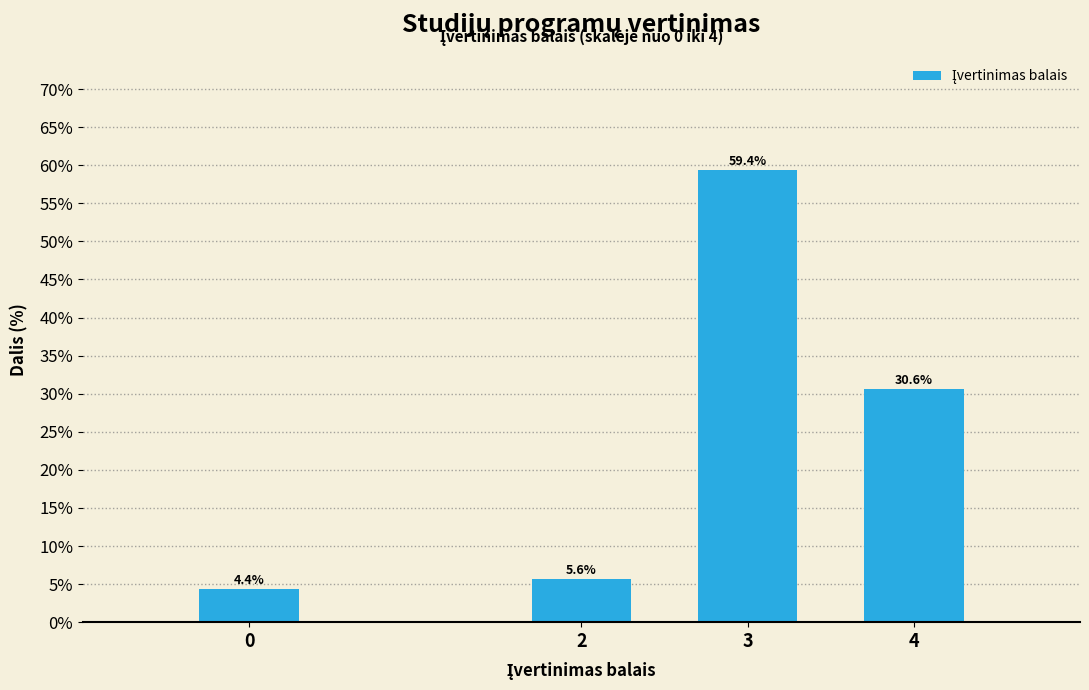

Reading left to right, extract all data points from this chart.

4.4	5.6	59.4	30.6